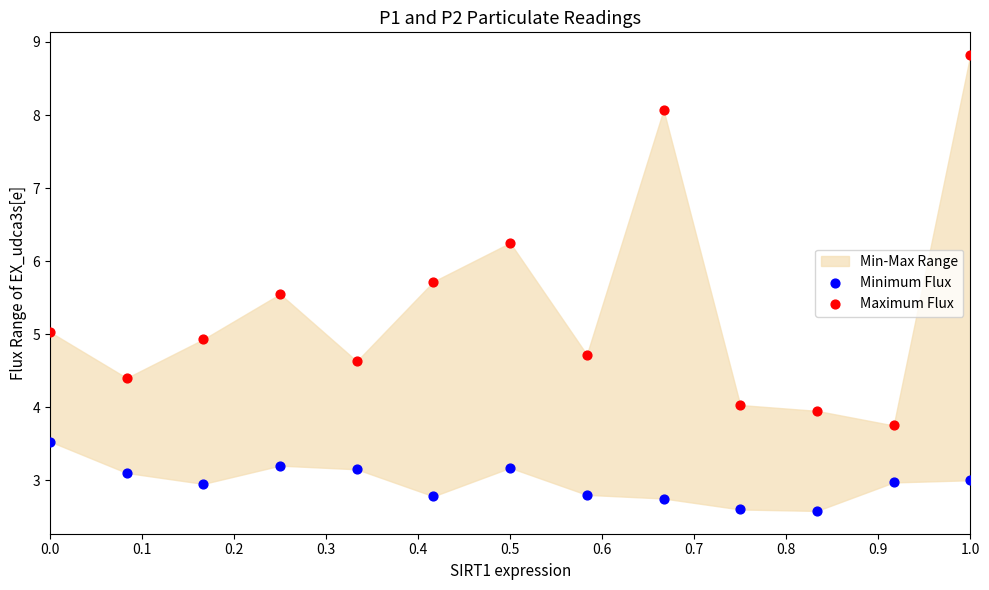

Which series reaches the minimum Y coordinate?

Minimum Flux